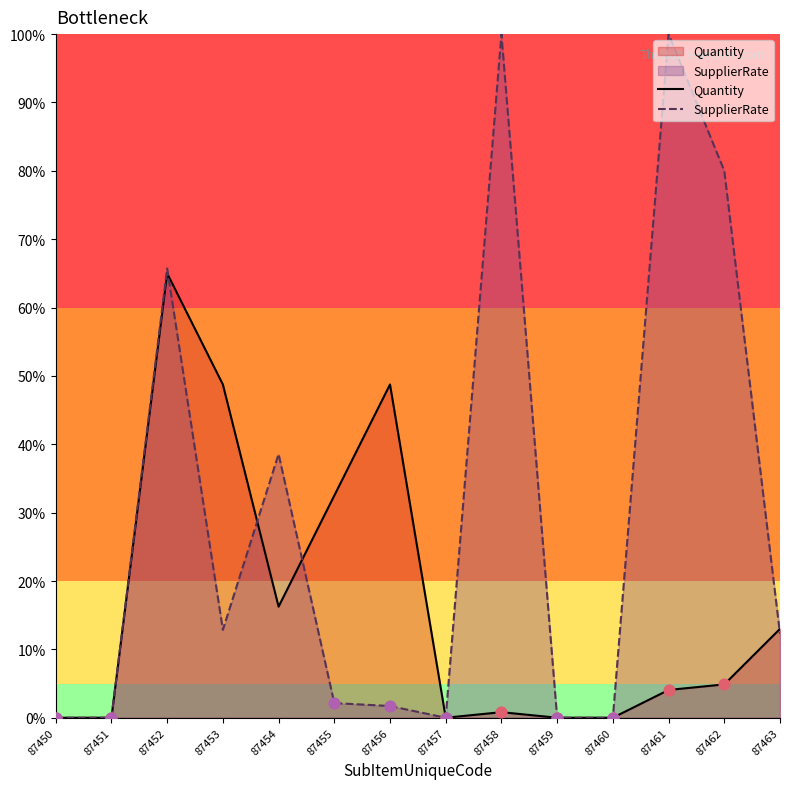

What are all the series names shown in the legend?

Quantity, SupplierRate